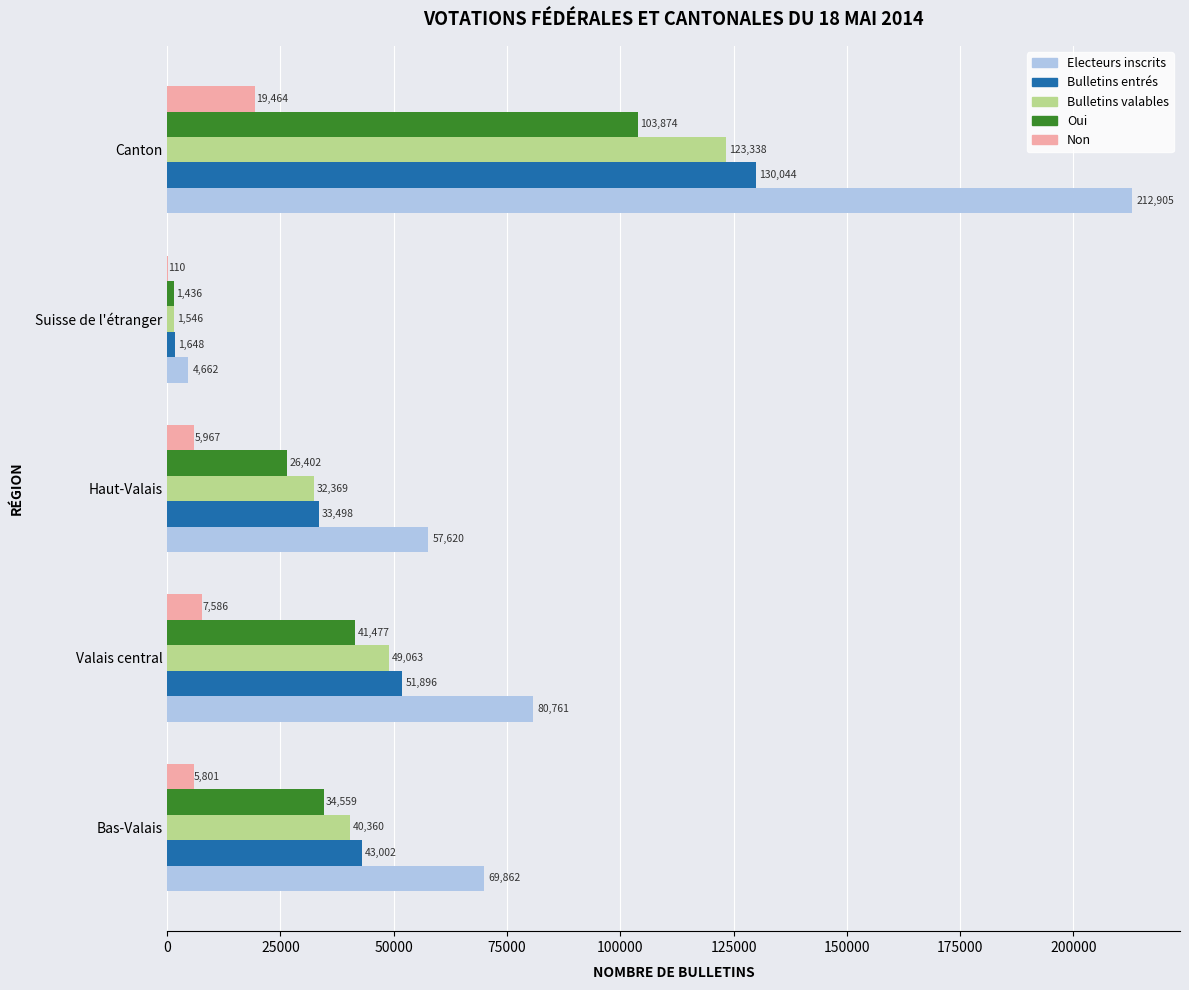

What is the sum of all Electeurs inscrits values?

425810